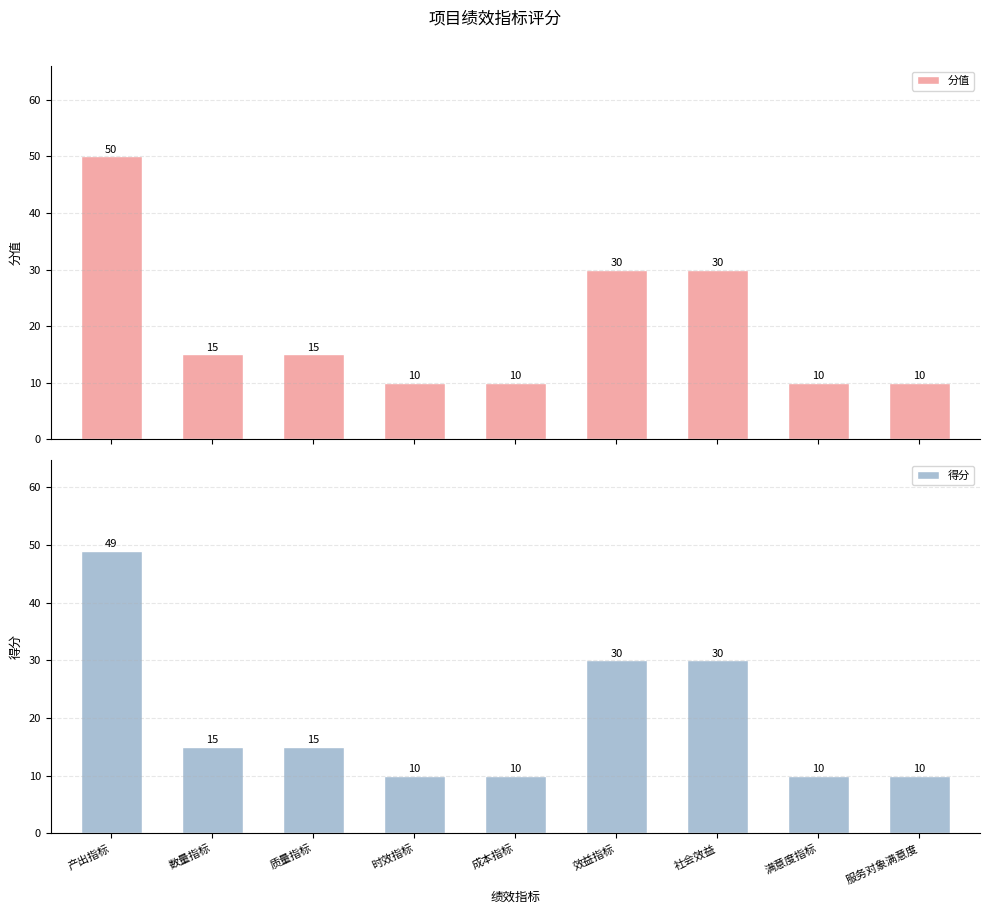

Reading left to right, what are all the values shown in this chart?

分值: 50	15	15	10	10	30	30	10	10
得分: 49	15	15	10	10	30	30	10	10